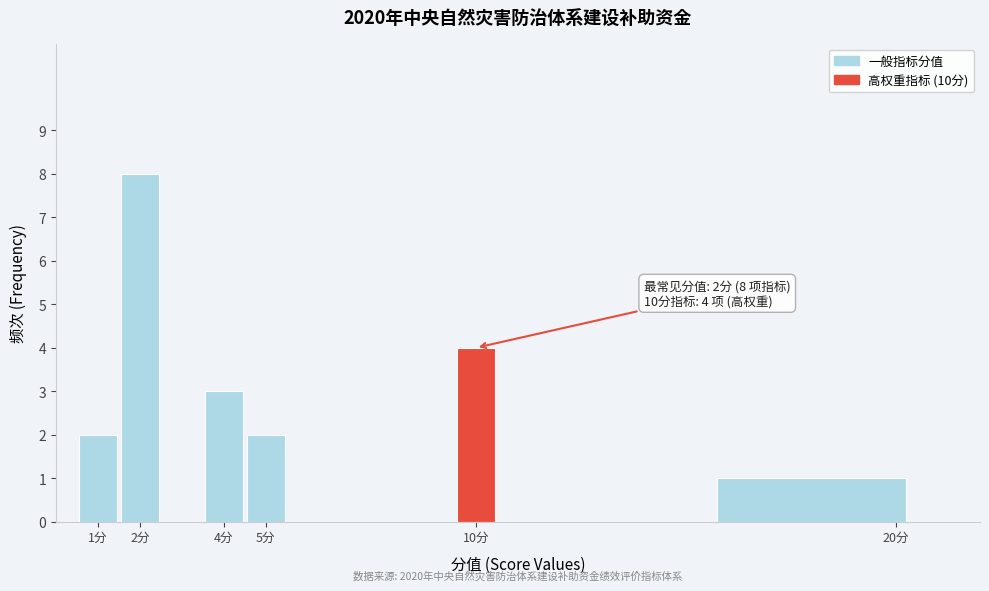

Which range on the x-axis has the tallest bar?

1.5 to 2.5